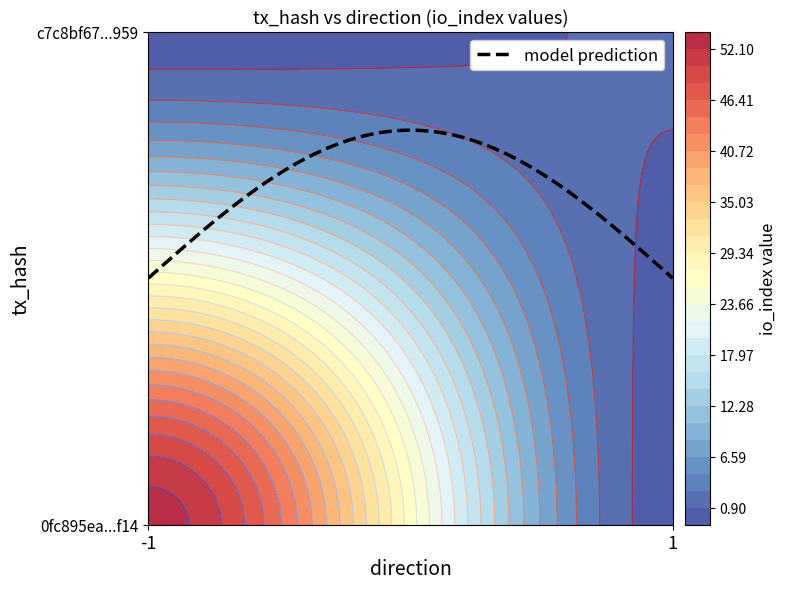

What is the spread (max minus min) of values at direction?

2